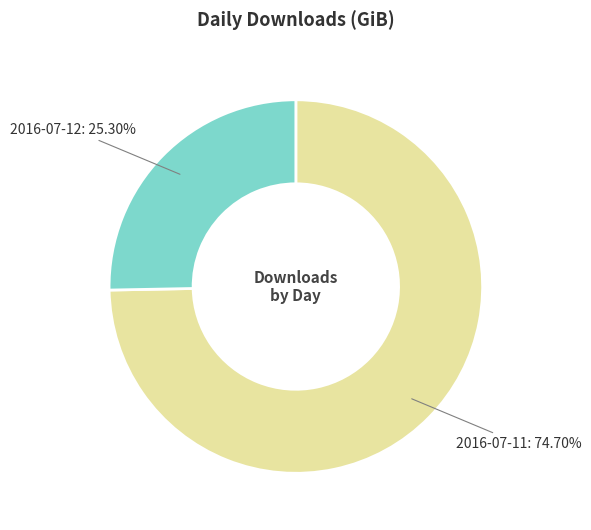

Is there a majority slice in this chart?

Yes